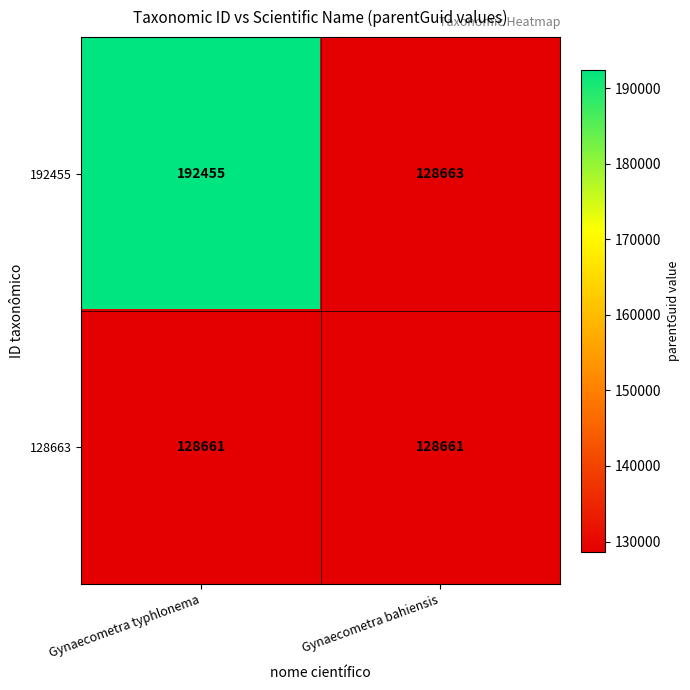

Which series changed the most between Gynaecometra typhlonema and Gynaecometra bahiensis?

192455